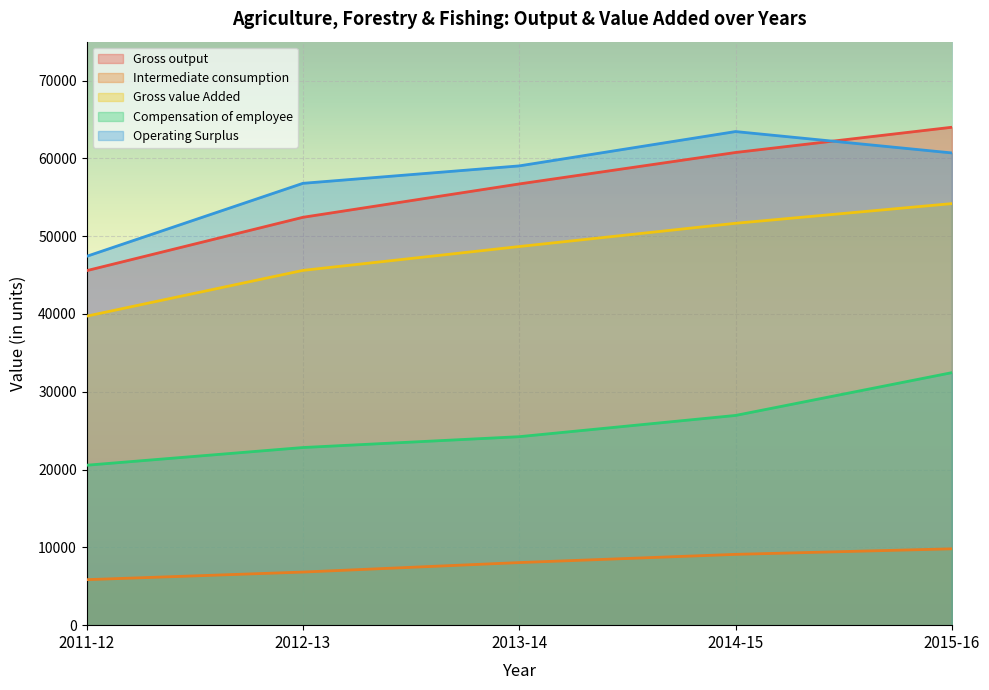

What is the minimum value for Operating Surplus?

47407